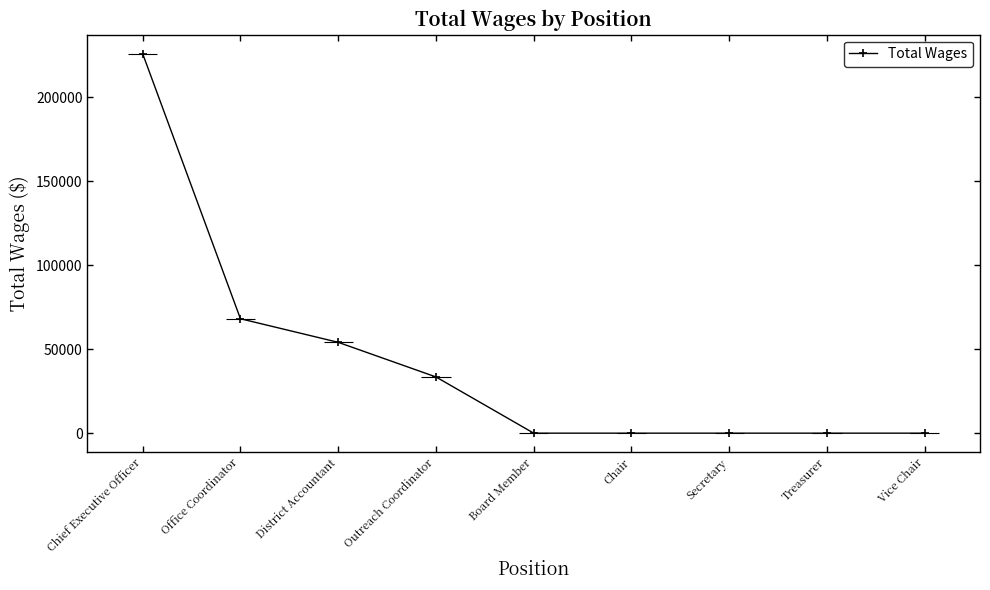

True or false: the data has more than 2 interior local peaks.

False